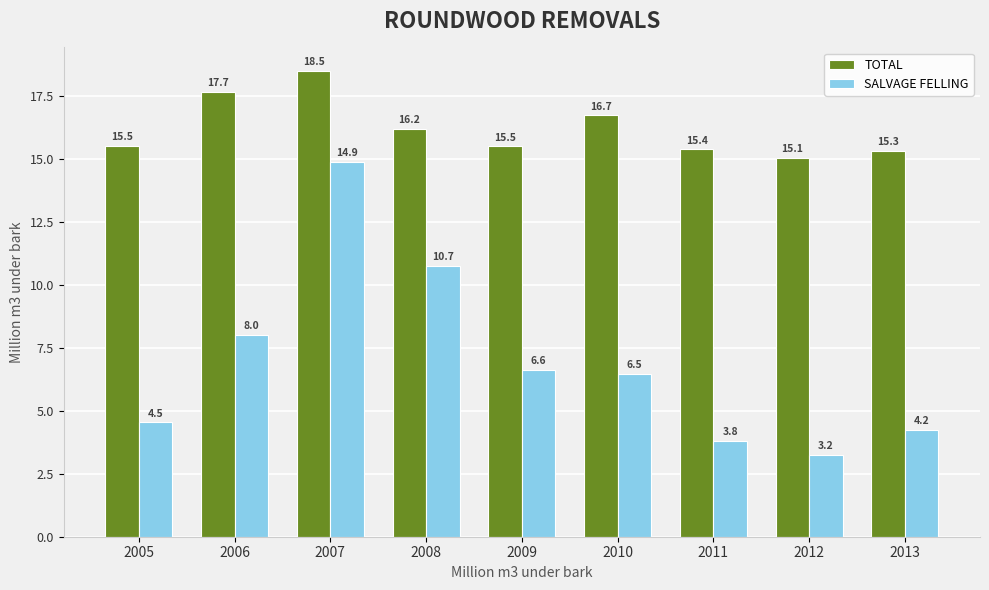

What is the difference between the SALVAGE FELLING values at 2011 and 2013?

0.4